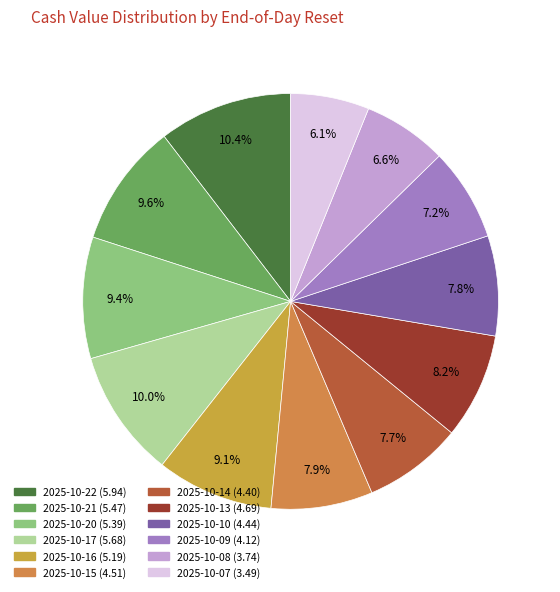

How many segments does this pie chart have?

12